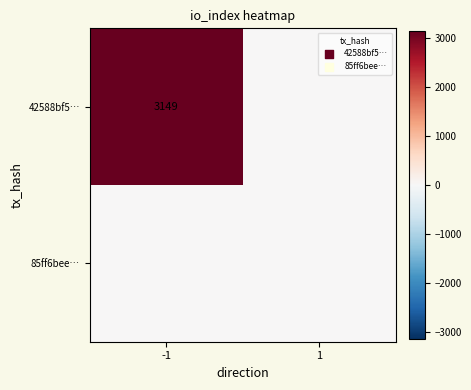

The value of 42588bf5… at -1 is 1118. True or false?

False